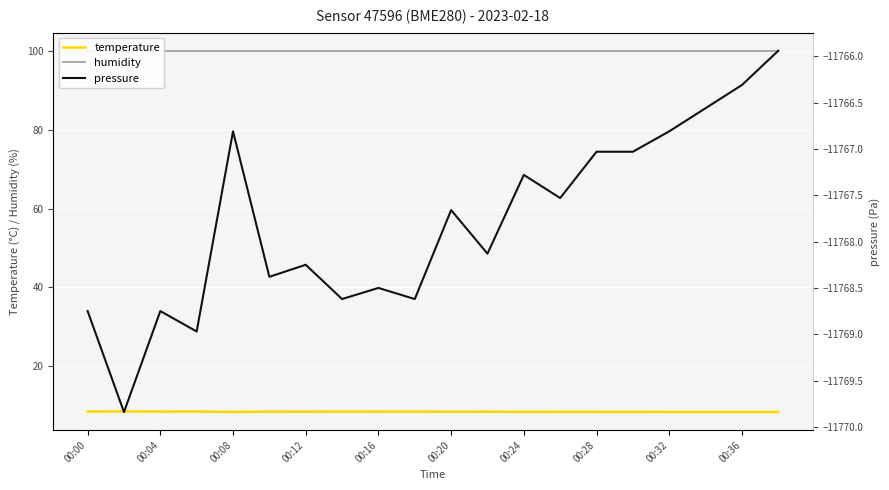

Which series has the largest total across all categories?

humidity